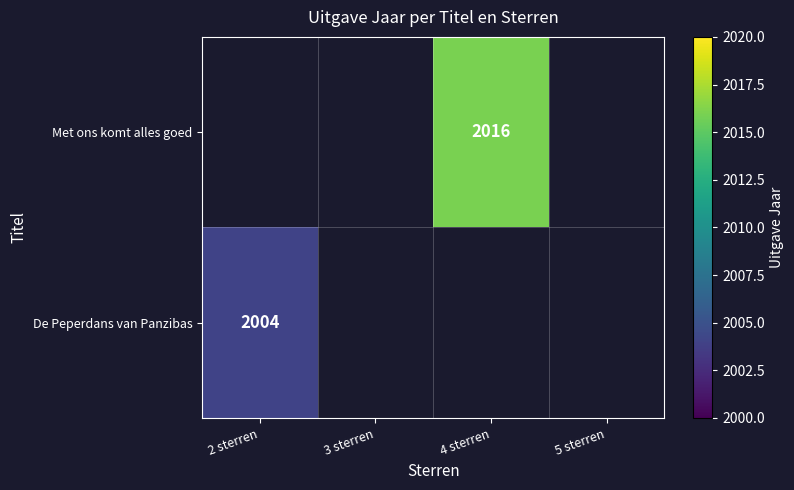

The value of Met ons komt alles goed at 5 sterren is 0. True or false?

True